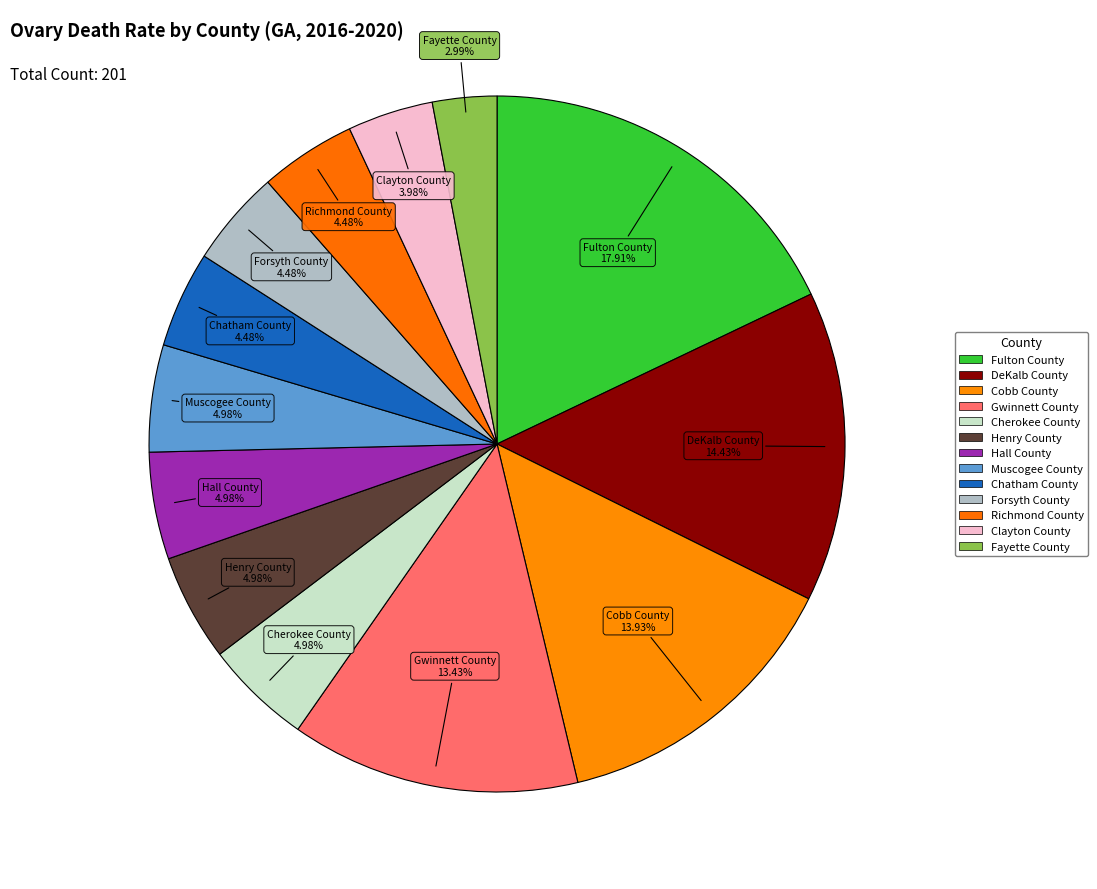

How many segments does this pie chart have?

13